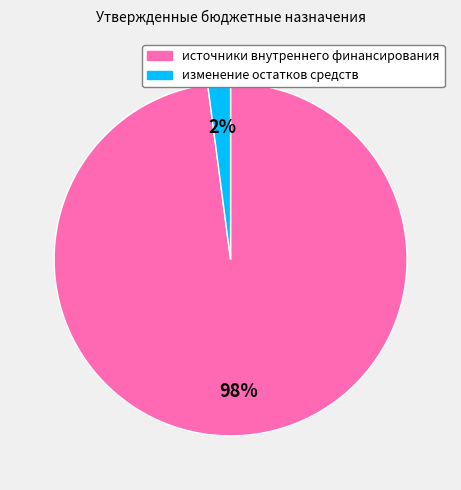

Is there any slice that represents more than half of the pie?

Yes